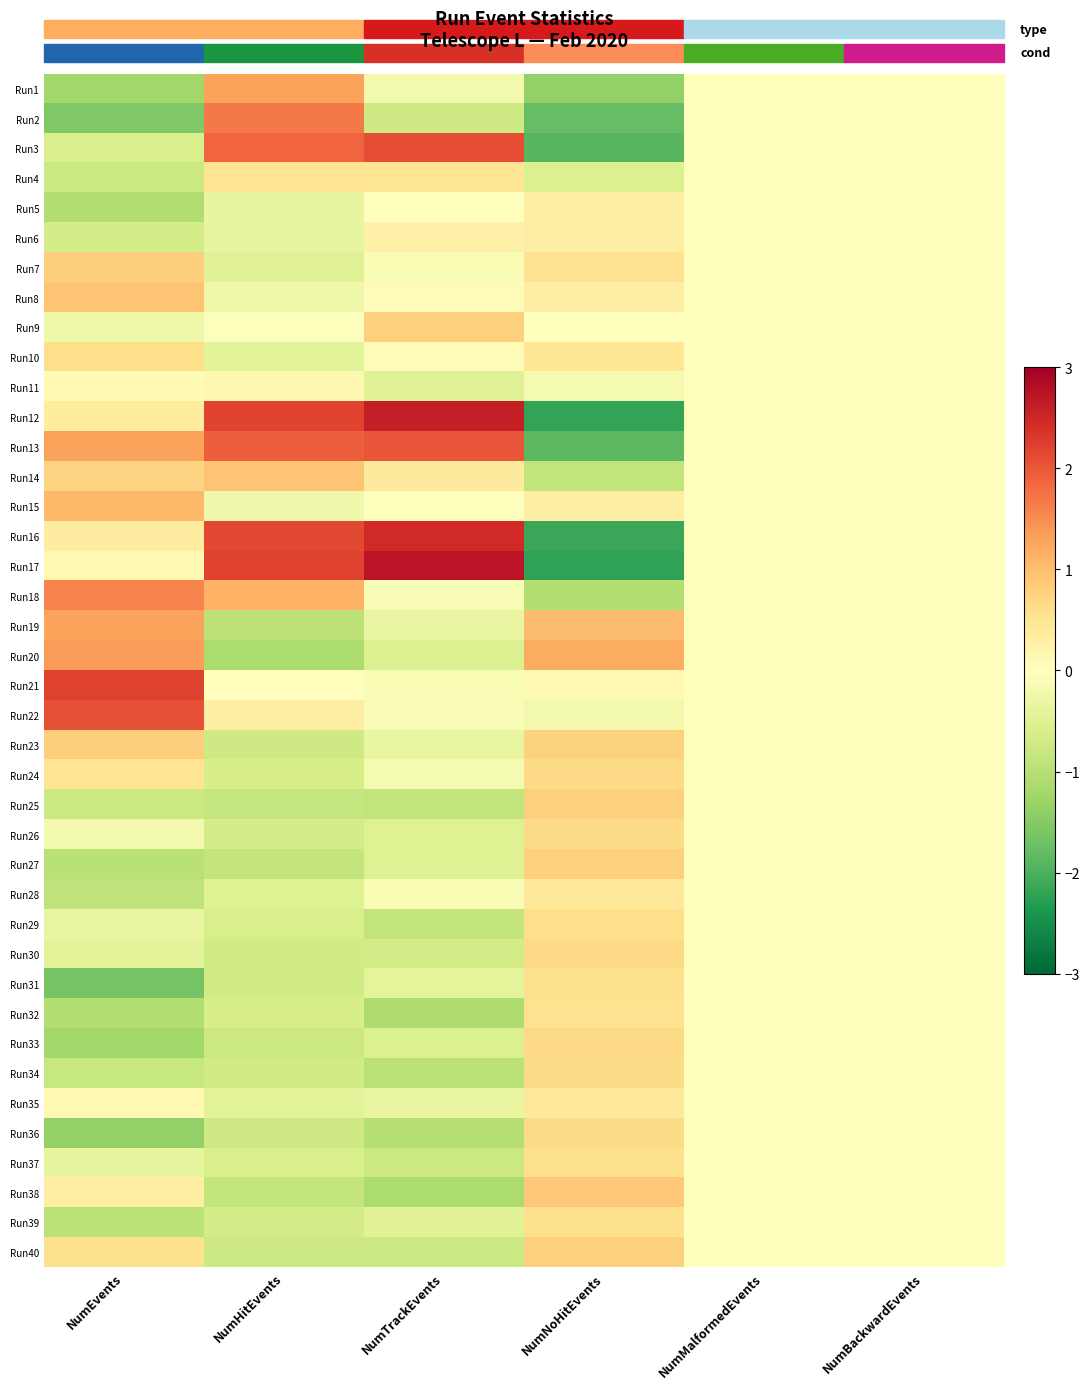

At how many categories does at least one series exceed 0?

4